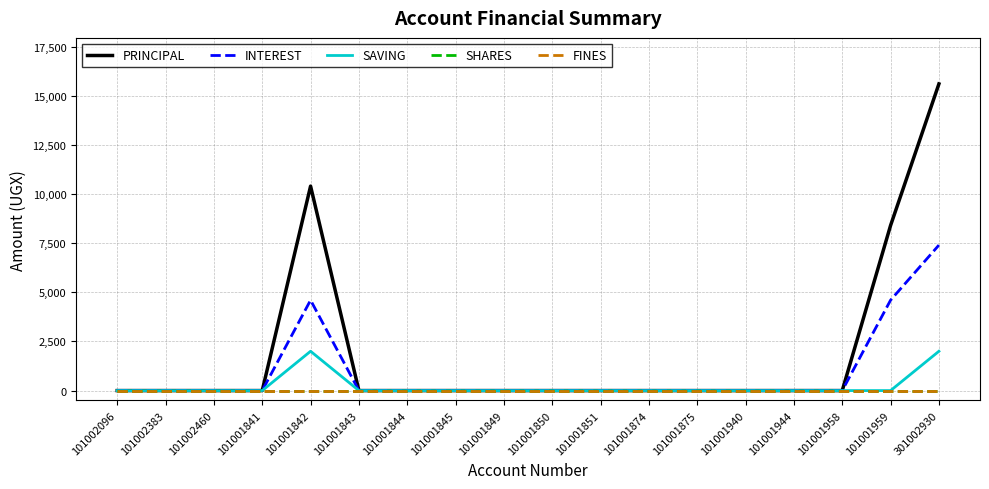

What is the label of the 1st point from the left?

101002096